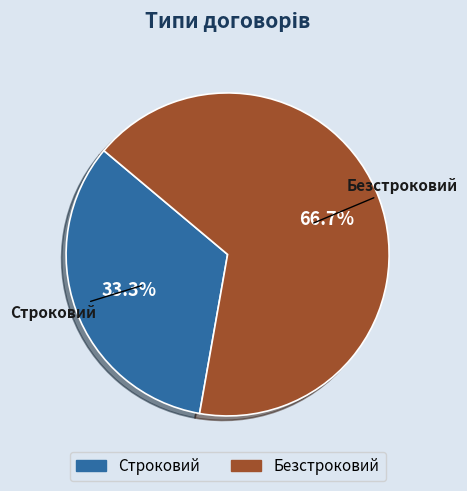

Which category has the biggest portion of the pie?

Безстроковий